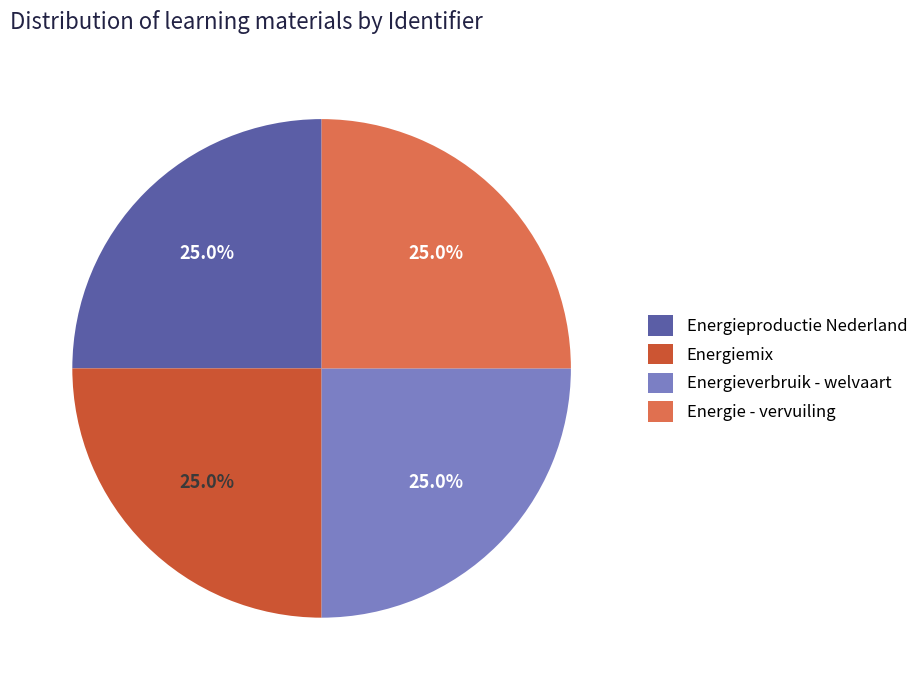

Count the number of slices in the pie.

4